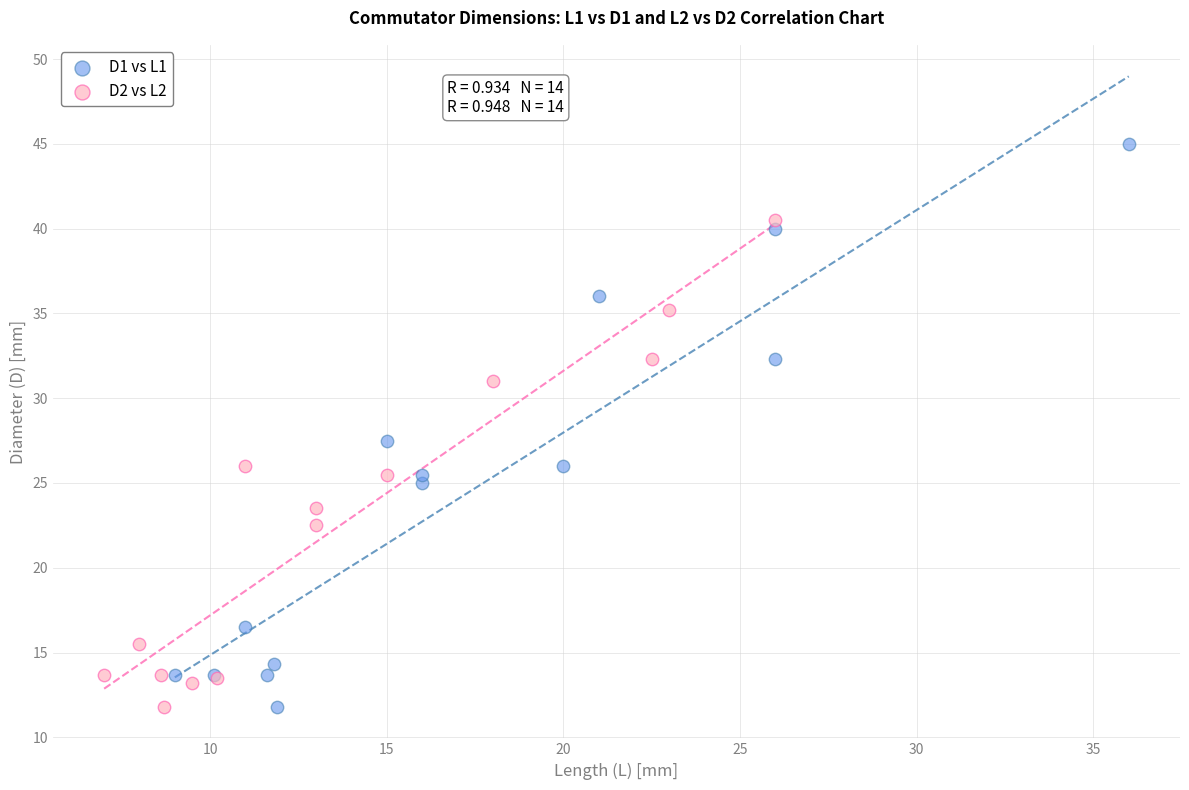

Which series has the largest Y range (max minus min)?

D1 vs L1